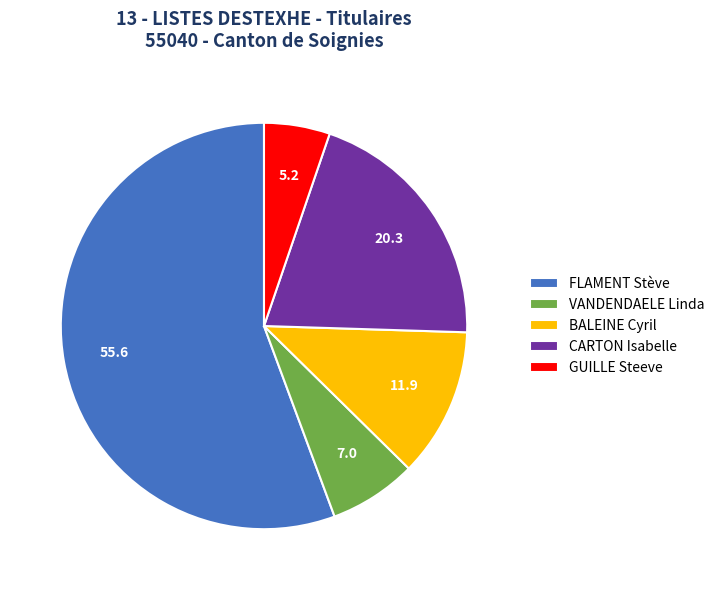

The BALEINE Cyril slice represents 12% of the pie. True or false?

True